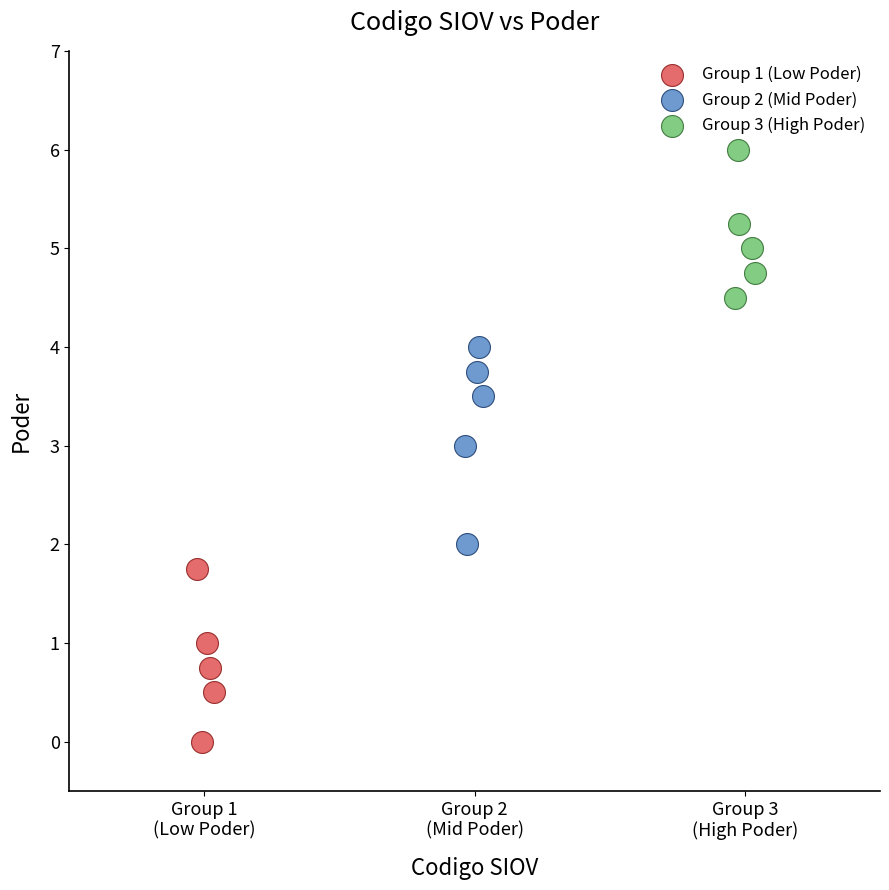

Which series reaches the maximum Y coordinate?

Group 3 (High Poder)